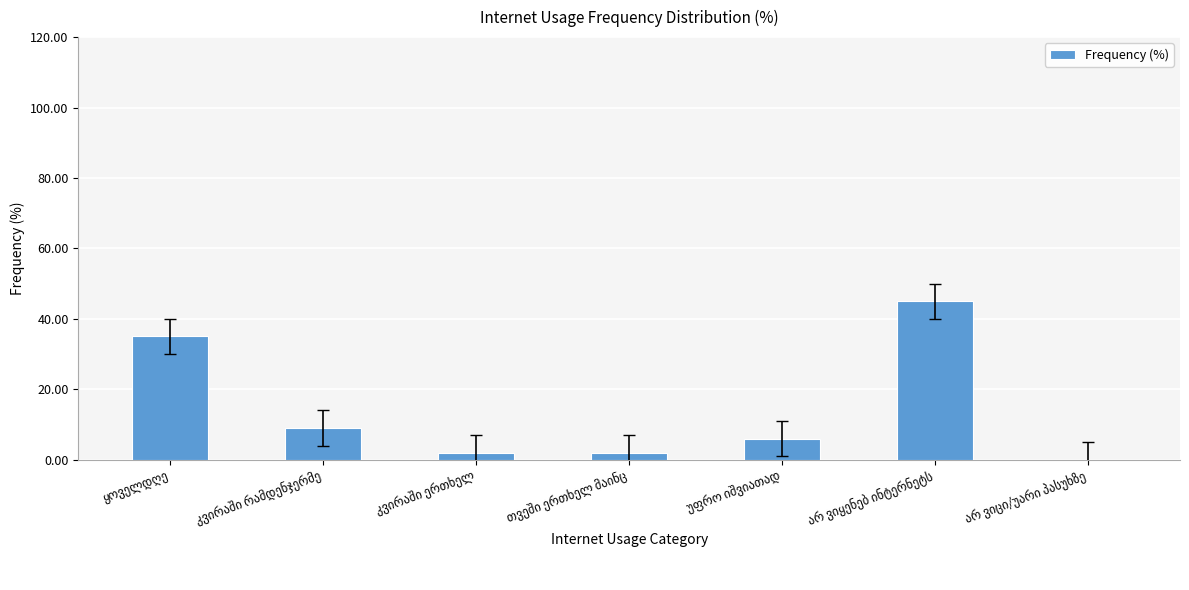

How many positive values are there?

6